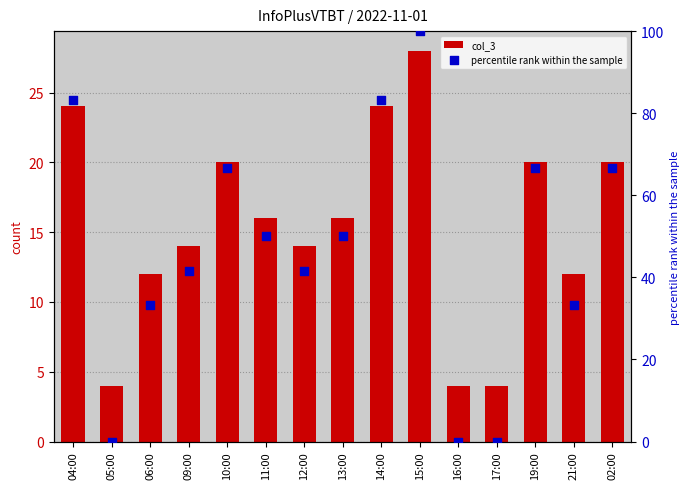

At how many categories does at least one series exceed 29?

12